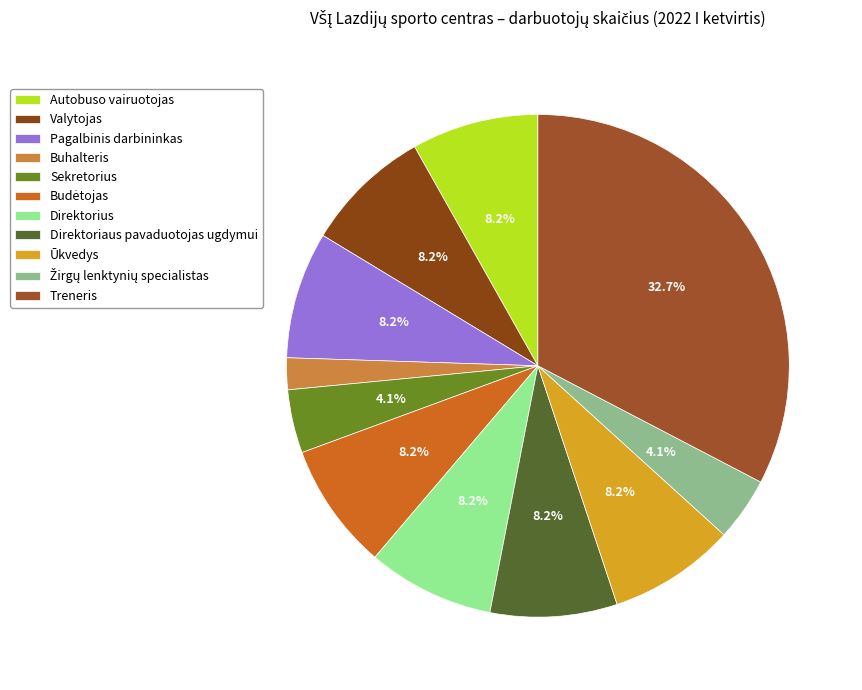

To the nearest percent, what is the difference between the largest and smallest slice percentages?

31%